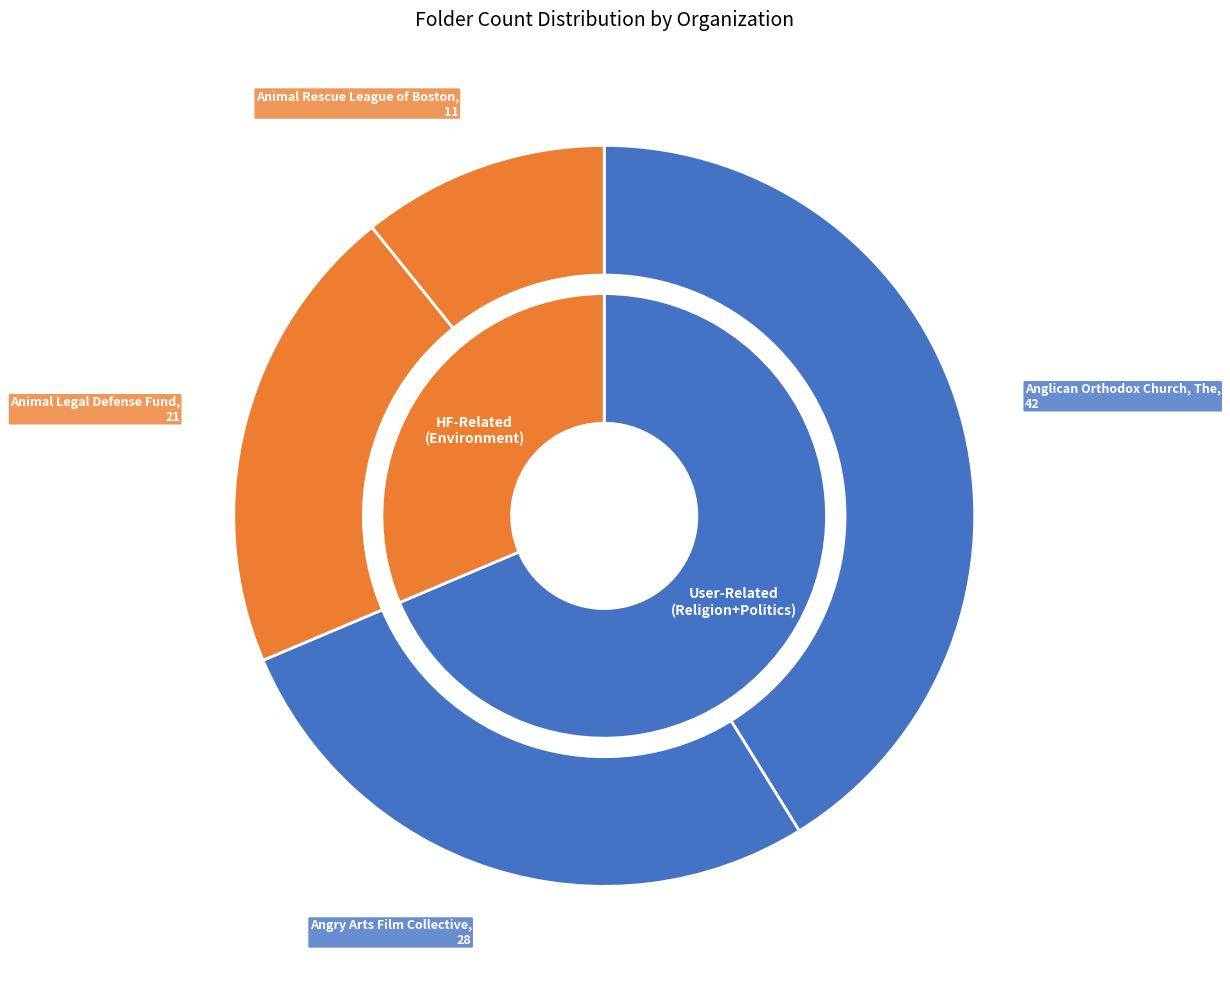

To the nearest percent, what is the average slice percentage?

25%